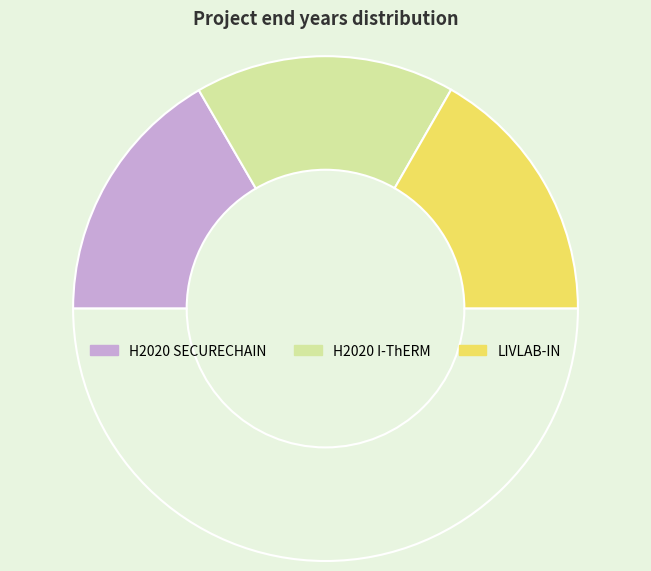

Which slice is the smallest?

H2020 SECURECHAIN